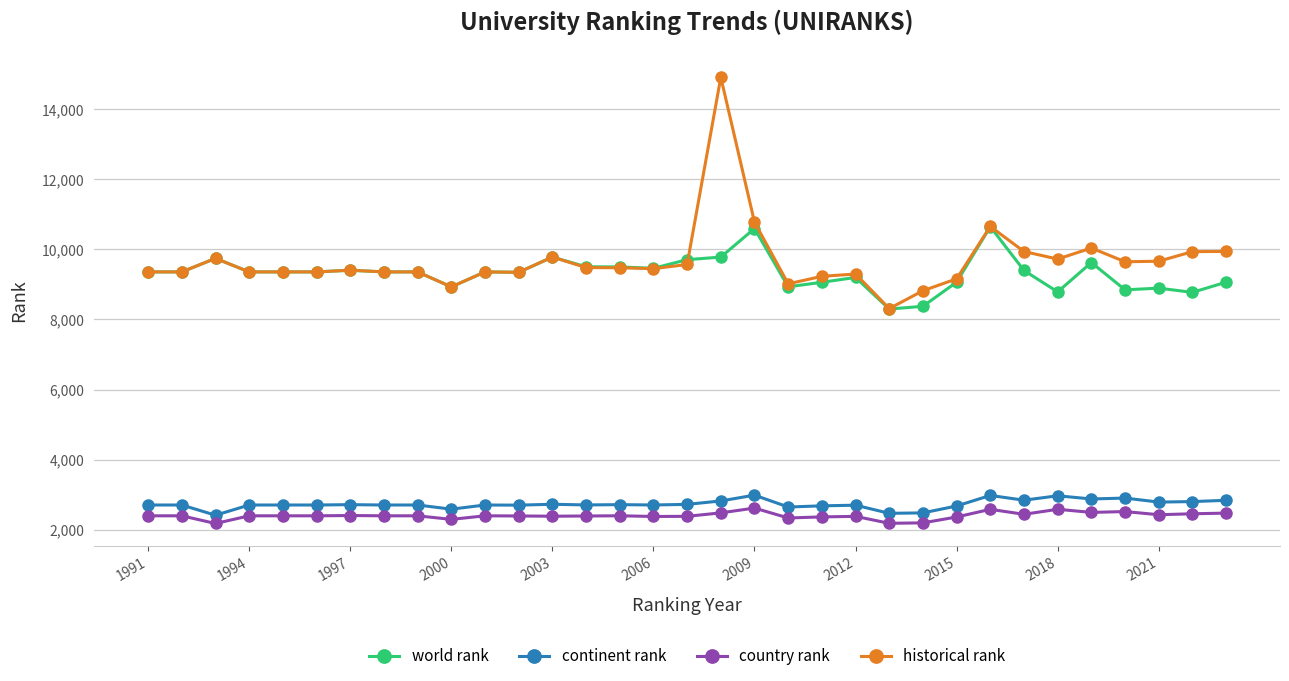

True or false: world rank and continent rank intersect in this chart.

False